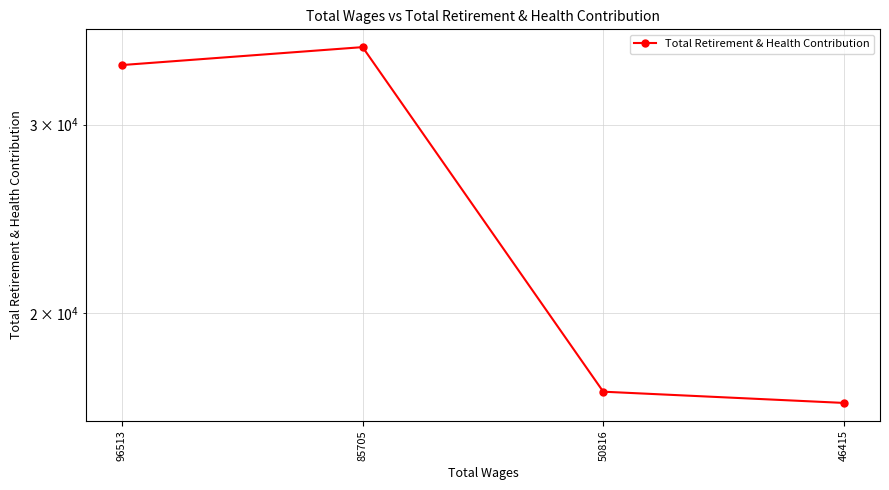

Reading right to left, extract all data points from this chart.

16471	16875	35462	34118